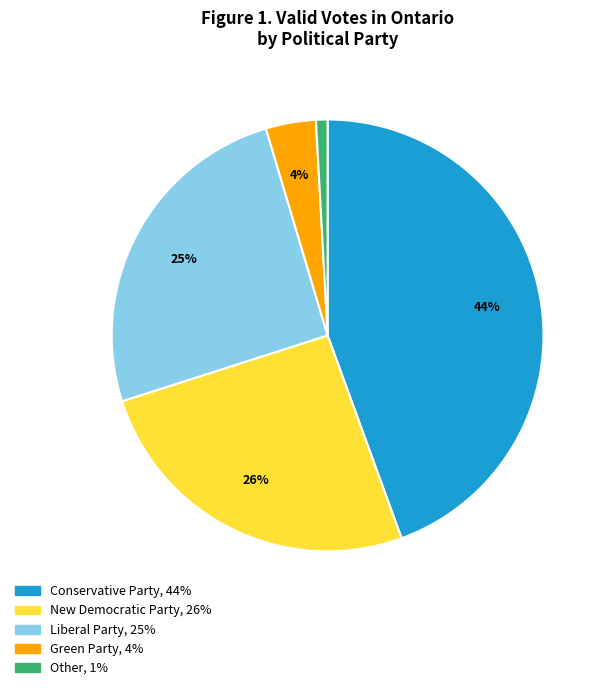

Does any single category account for the majority?

No